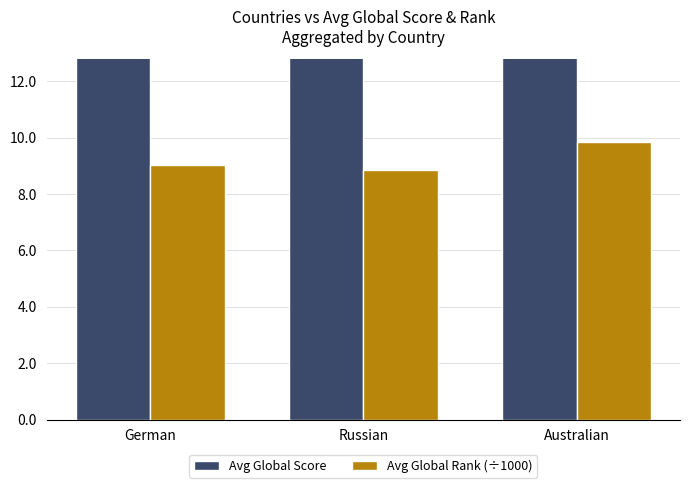

What is the value of the Avg Global Score bar at the 2nd from the left?

32.3